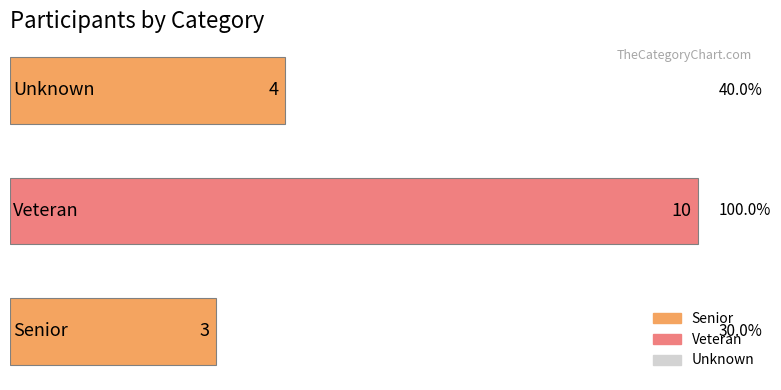

How many values are below 4?

1